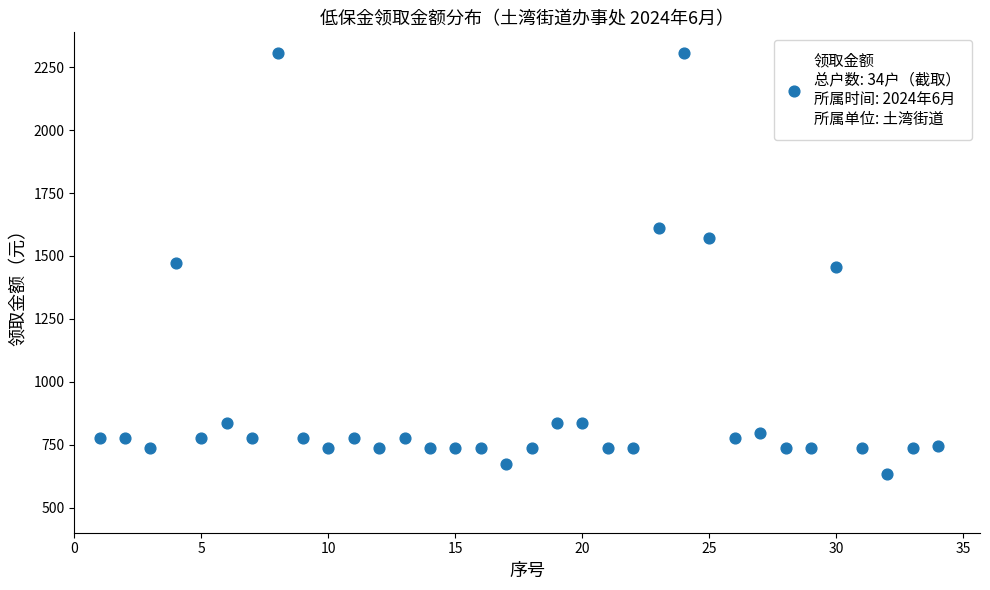

What is the range of Y values (max minus min)?

1670